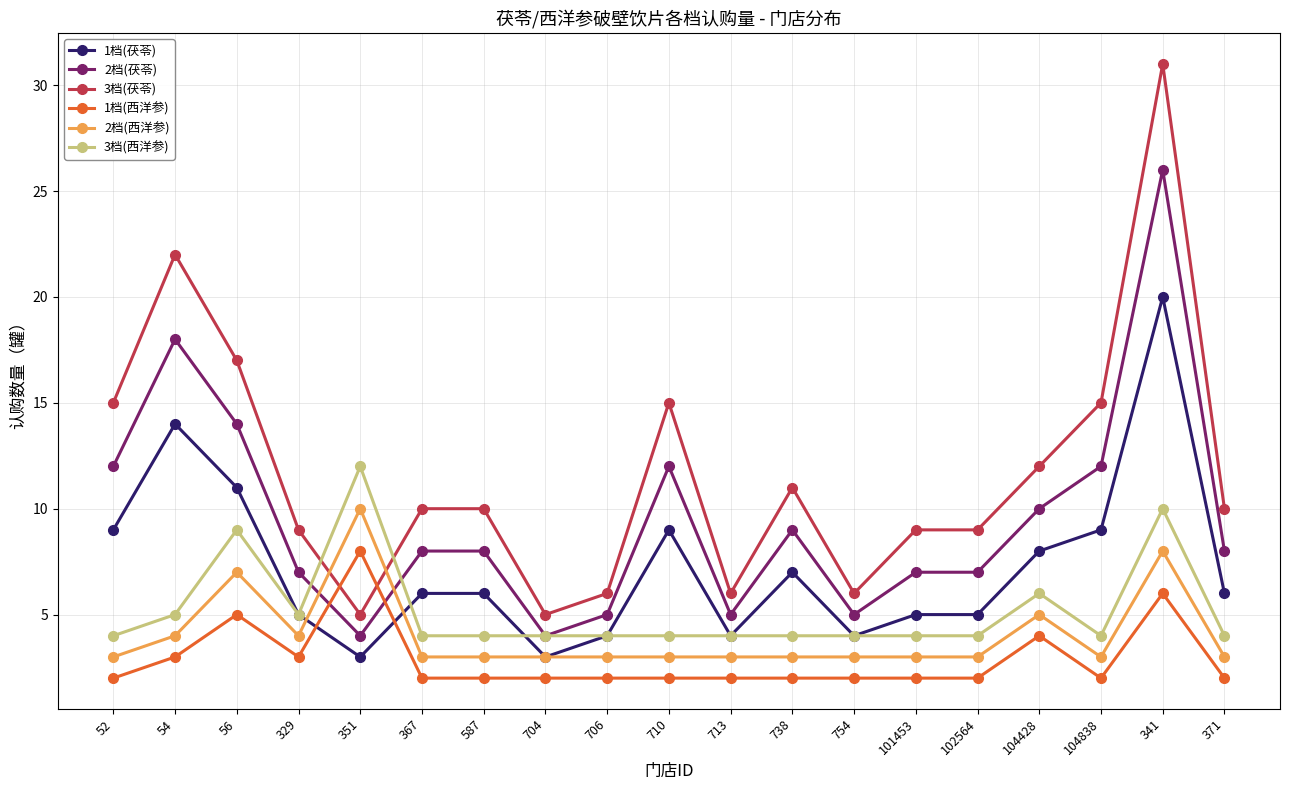

What is the average value of the 2档(西洋参) series?

4